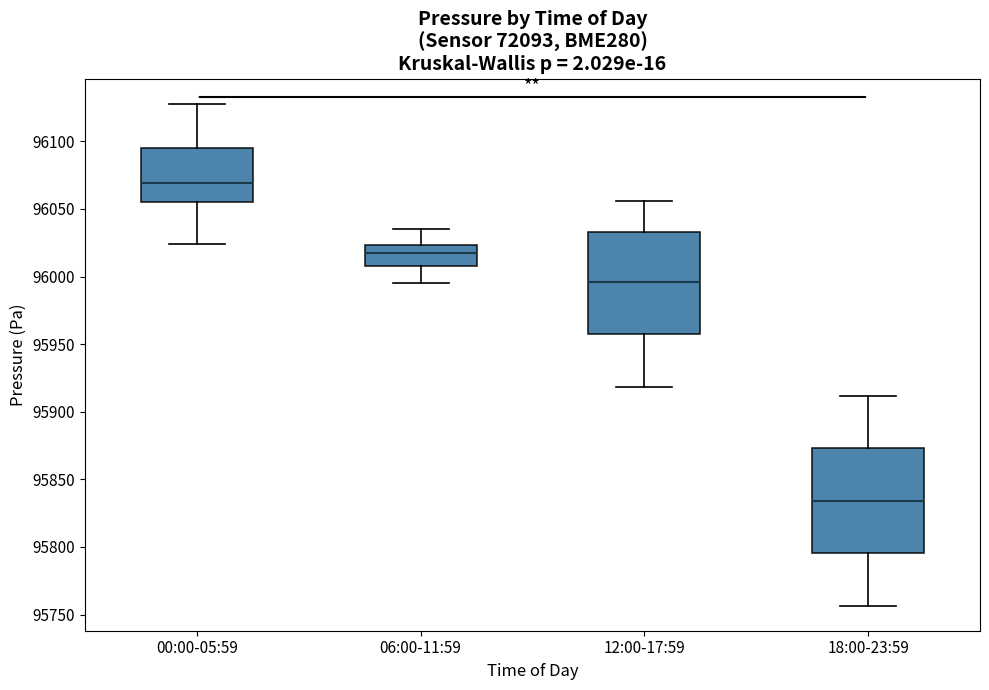

Which box's median line is the highest?

00:00-05:59